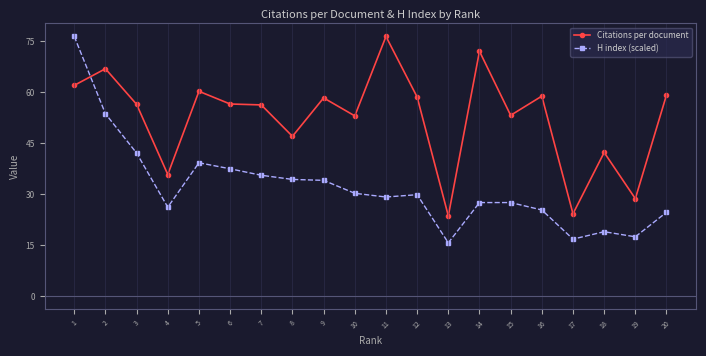

Between 1 and 16, which series saw the biggest shift?

H index (scaled)